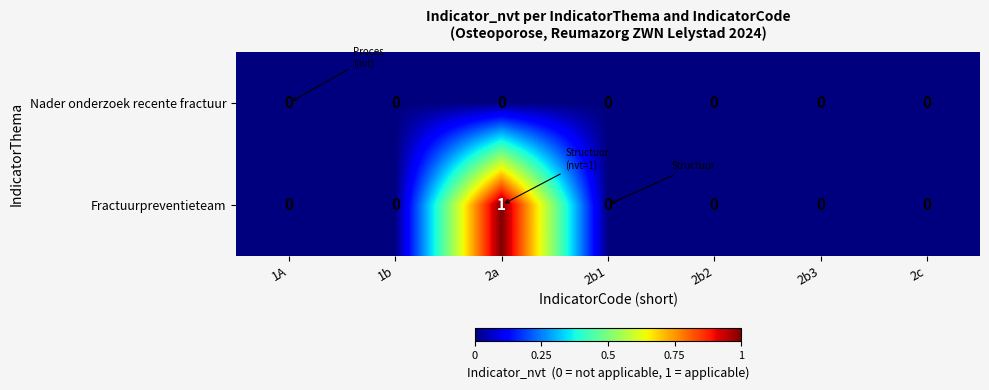

Which series has the widest spread of values?

Fractuurpreventieteam